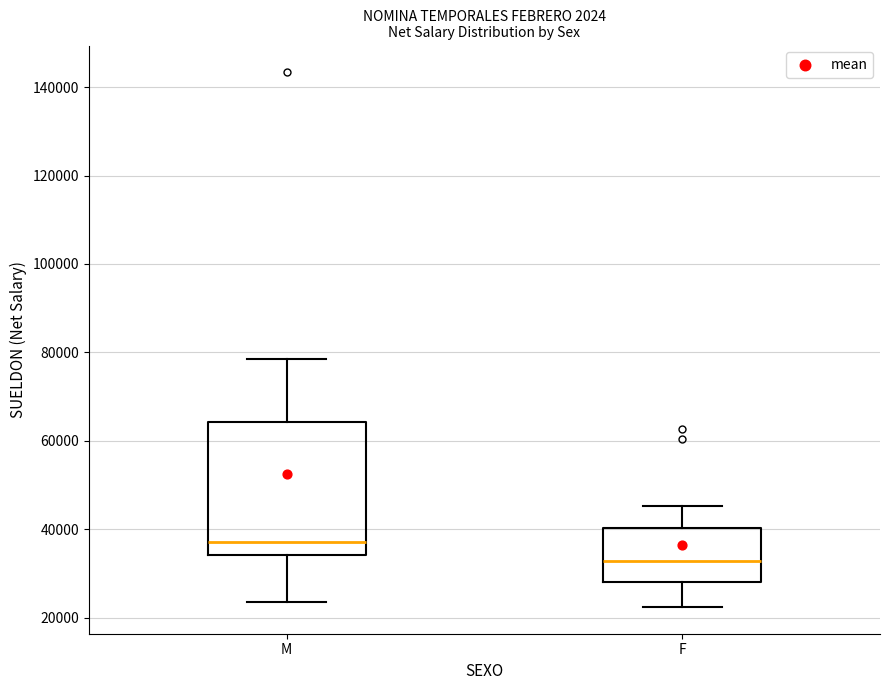

Comparing the boxes themselves (not the whiskers), which one is the tallest?

M